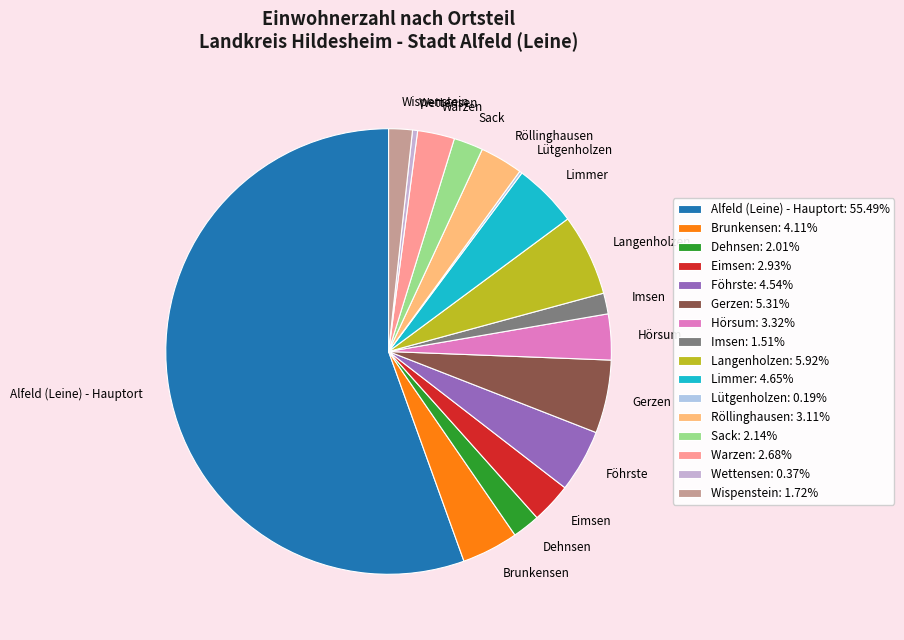

Which has a higher value, Wispenstein or Hörsum?

Hörsum